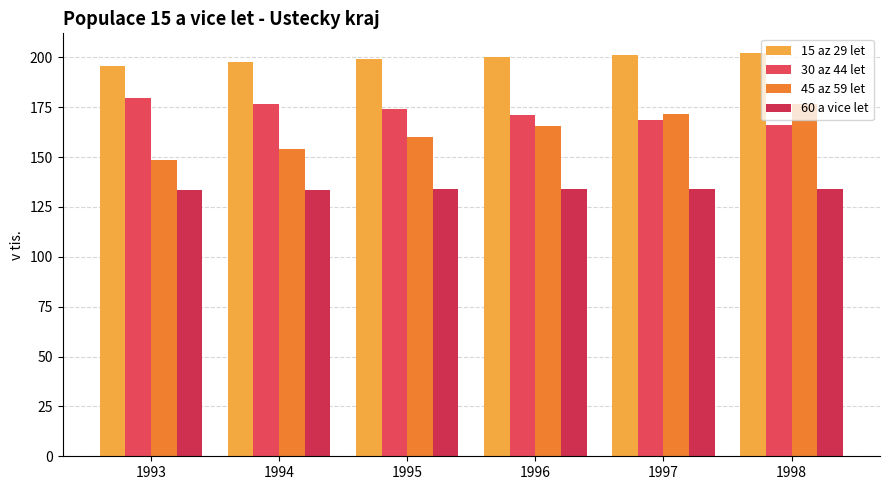

Are the bars grouped side by side (vs. stacked)?

Yes